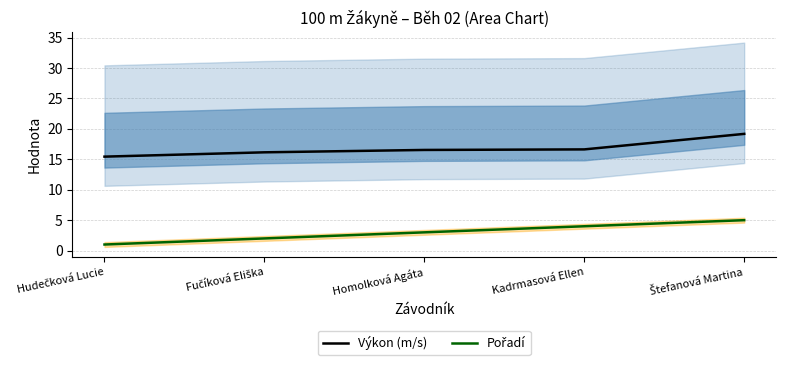

The Výkon (m/s) series shows 8.4 at Štefanová Martina. True or false?

False